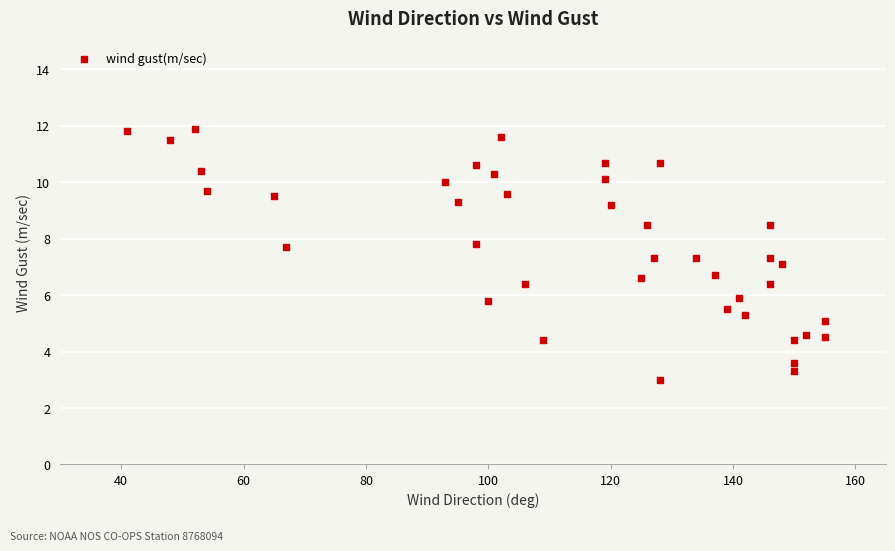

What is the range of Y values (max minus min)?

8.9